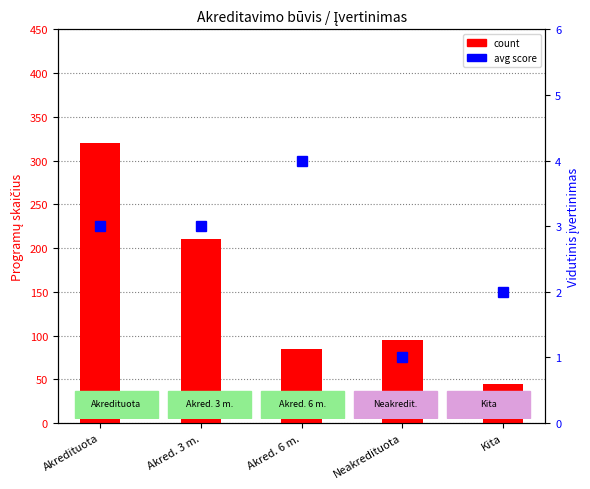

Rank the categories by count value from highest to lowest.

Akredituota, Akred. 3 m., Neakredituota, Akred. 6 m., Kita